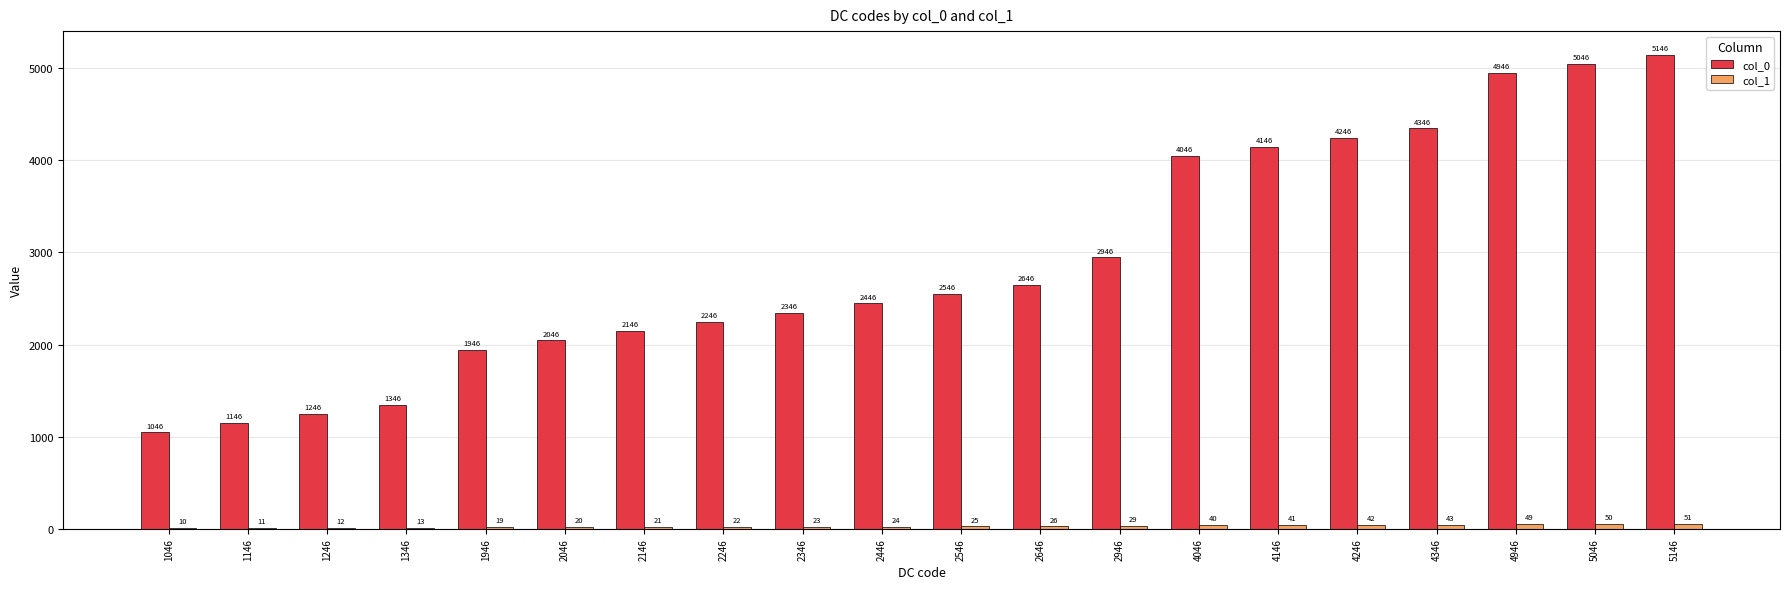

At which label is col_0 closest to 3096?

2946